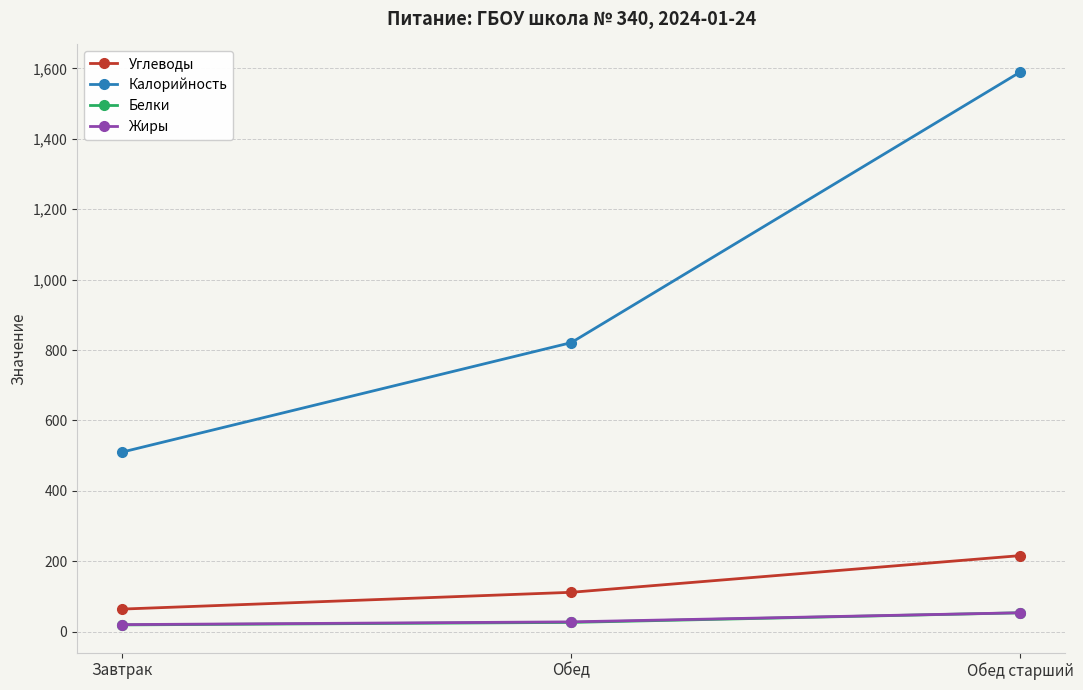

What is the difference between the maximum and minimum values in the Калорийность series?

1080.0